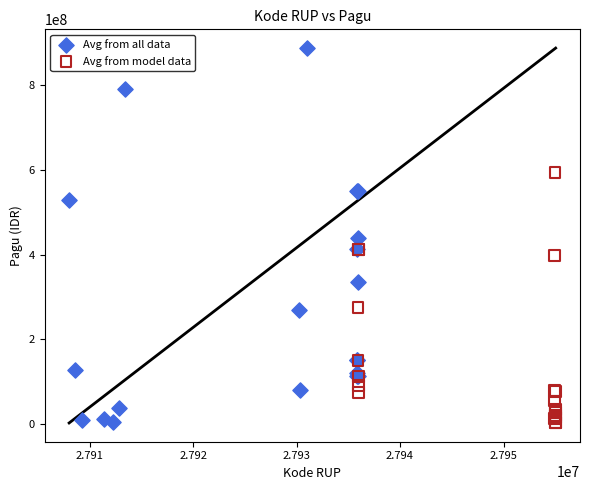

Which series has the largest Y range (max minus min)?

Avg from all data